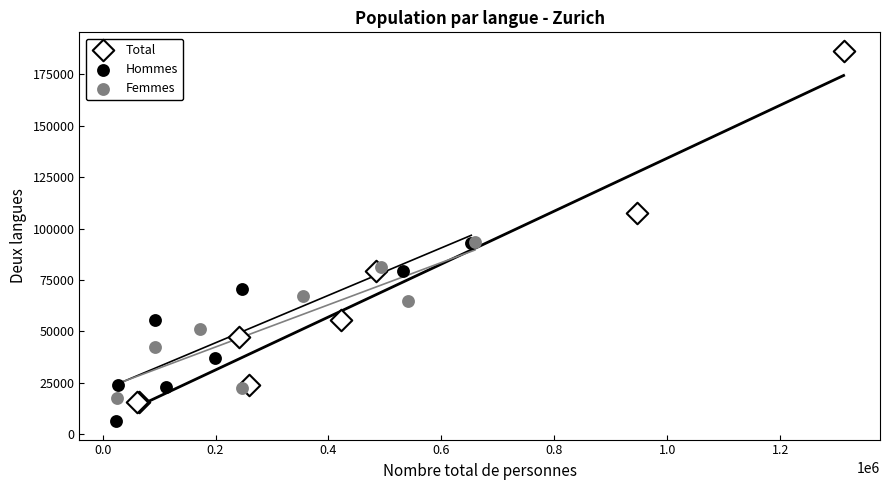

Which series reaches the minimum Y coordinate?

Hommes